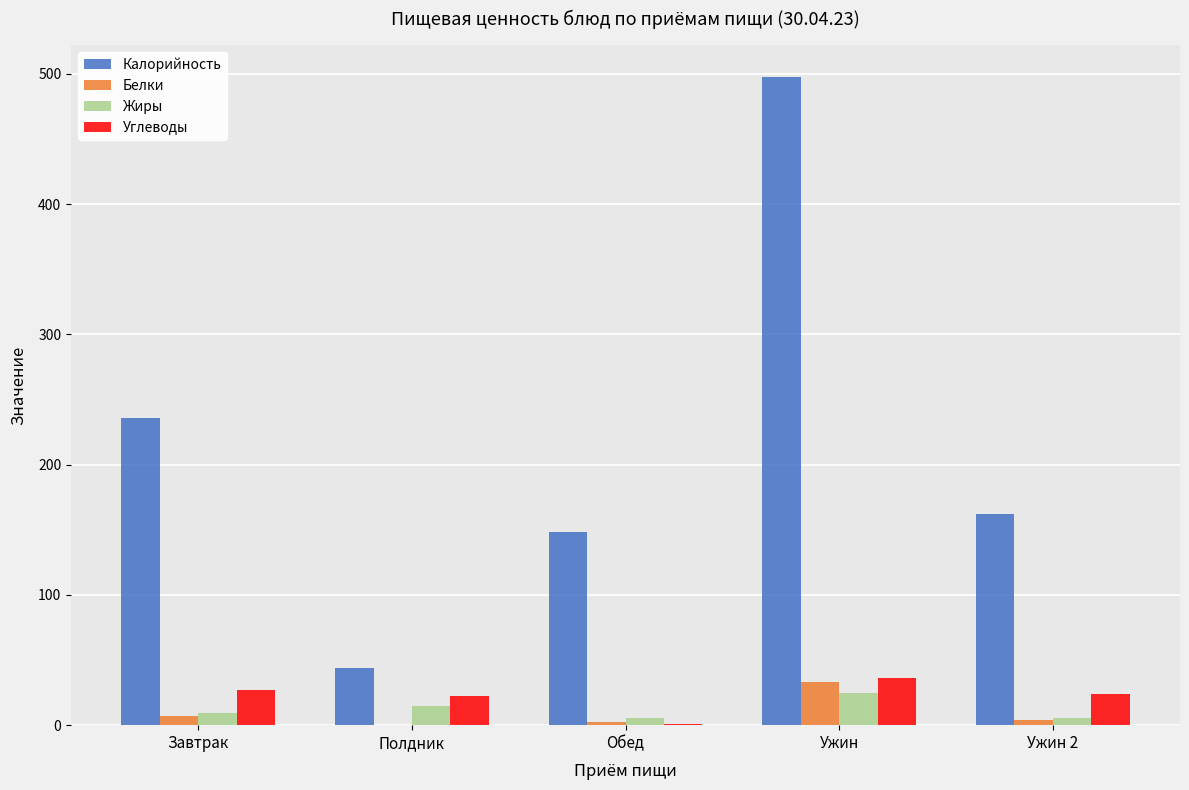

Which series changed the most between Завтрак and Обед?

Калорийность